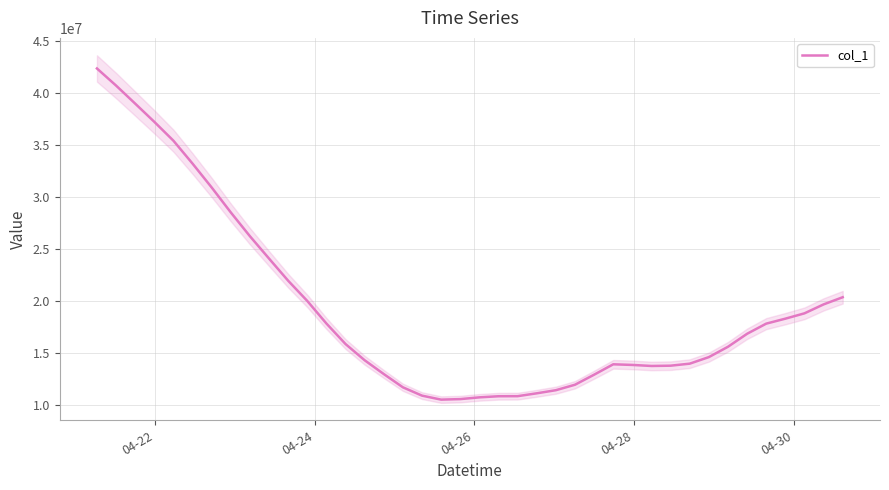

How many interior local peaks (higher than both neighbors) does the data have?

1